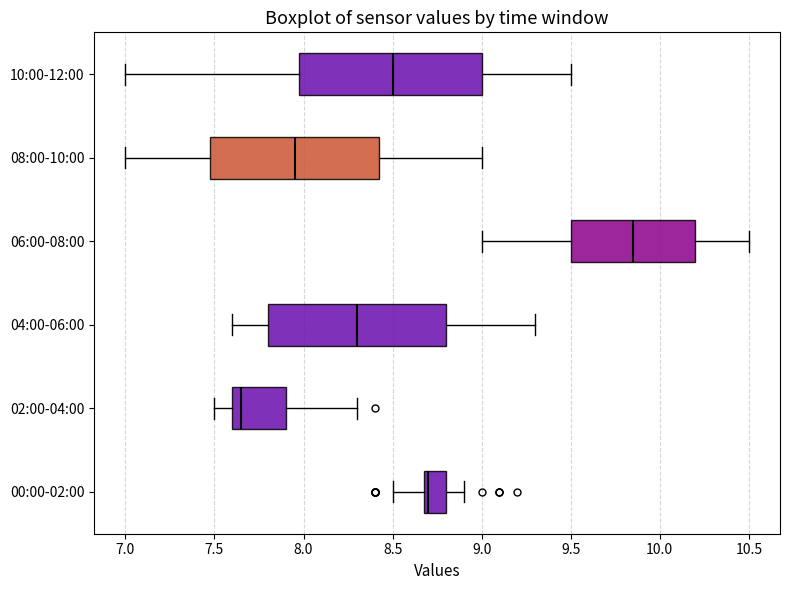

Reading bottom to top, read every box against the x-axis: the position of its median line, the range the box covers, and the ends of its whiskers. The values are not printed on the chart, so give them approximately, as read against the axis.

00:00-02:00: median 8.70 (just right of the box's left edge), box 8.70 to 8.80, whiskers 8.50 to 8.90
02:00-04:00: median 7.65, box 7.60 to 7.90, whiskers 7.50 to 8.30
04:00-06:00: median 8.30, box 7.80 to 8.80, whiskers 7.60 to 9.30
06:00-08:00: median 9.85, box 9.50 to 10.20, whiskers 9.00 to 10.50
08:00-10:00: median 7.95, box 7.50 to 8.45, whiskers 7.00 to 9.00
10:00-12:00: median 8.50, box 8.00 to 9.00, whiskers 7.00 to 9.50